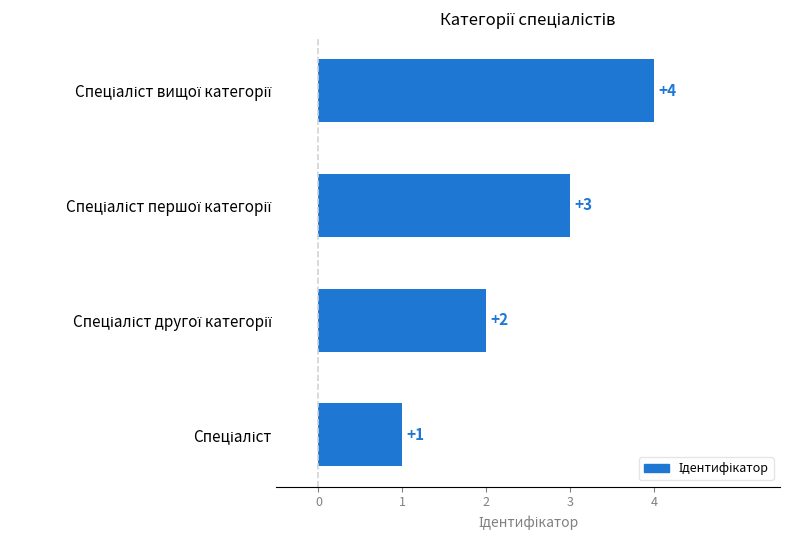

How many values are between 2 and 4?

3